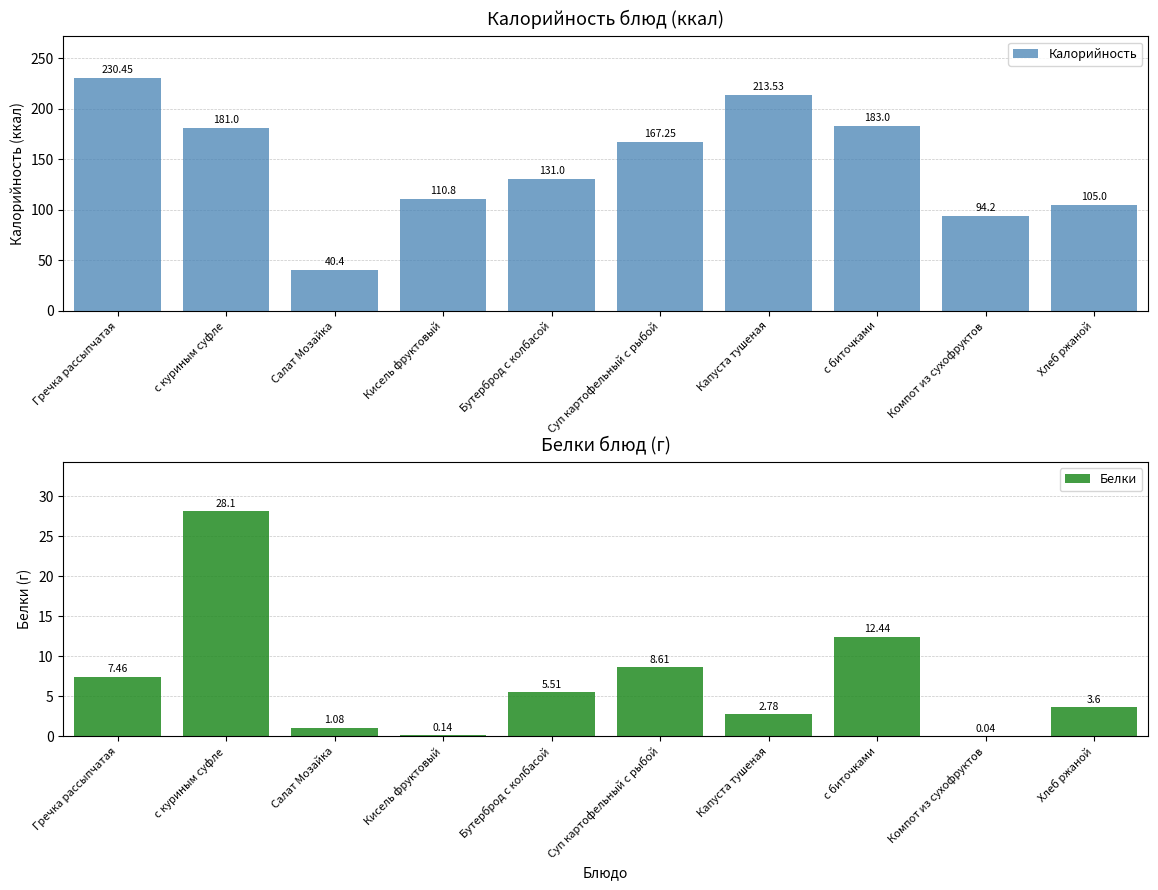

How many values in the Калорийность series exceed 167?

5